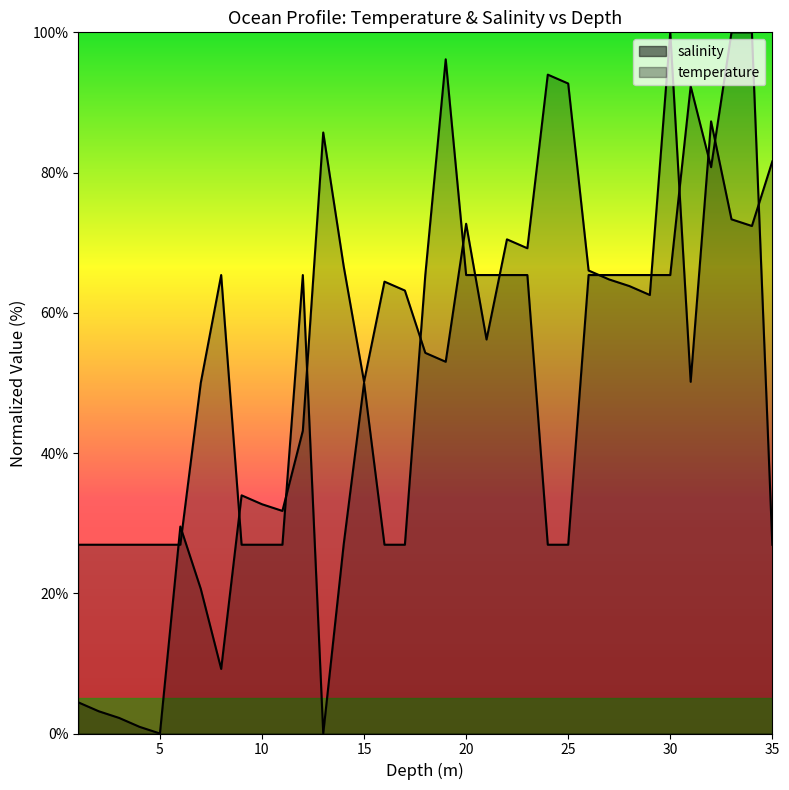

In temperature, how many points are lower than both neighbors (excluding endpoints)?

2